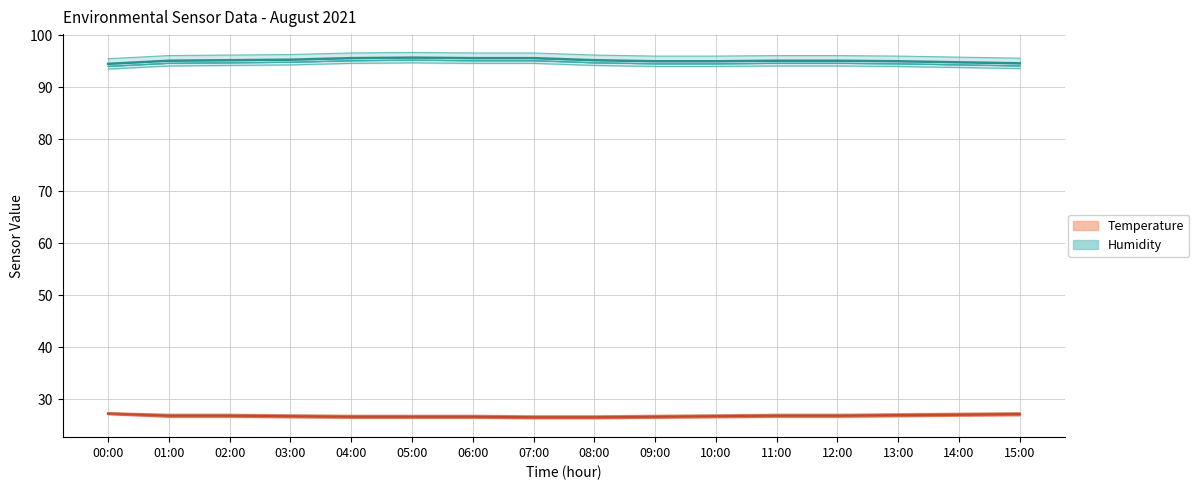

What is the total value across all series at 13:00?

121.9